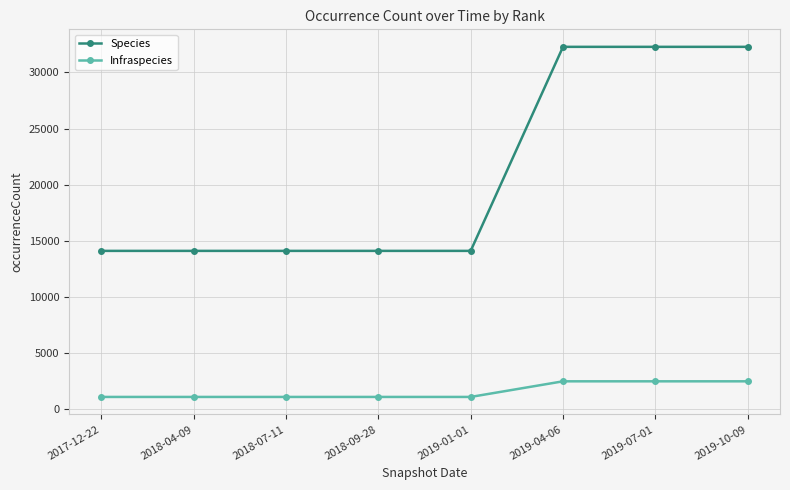

What is the maximum value for Infraspecies?

2467